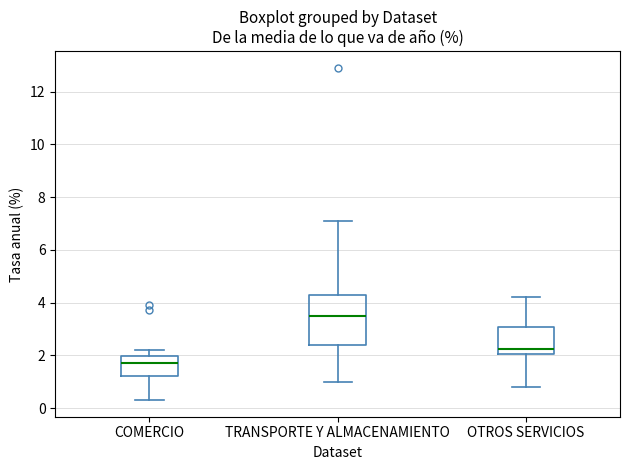

Where does the lower whisker of the box for OTROS SERVICIOS end on the y-axis? The values are not printed on the chart, so give them approximately, as read against the axis.

0.8